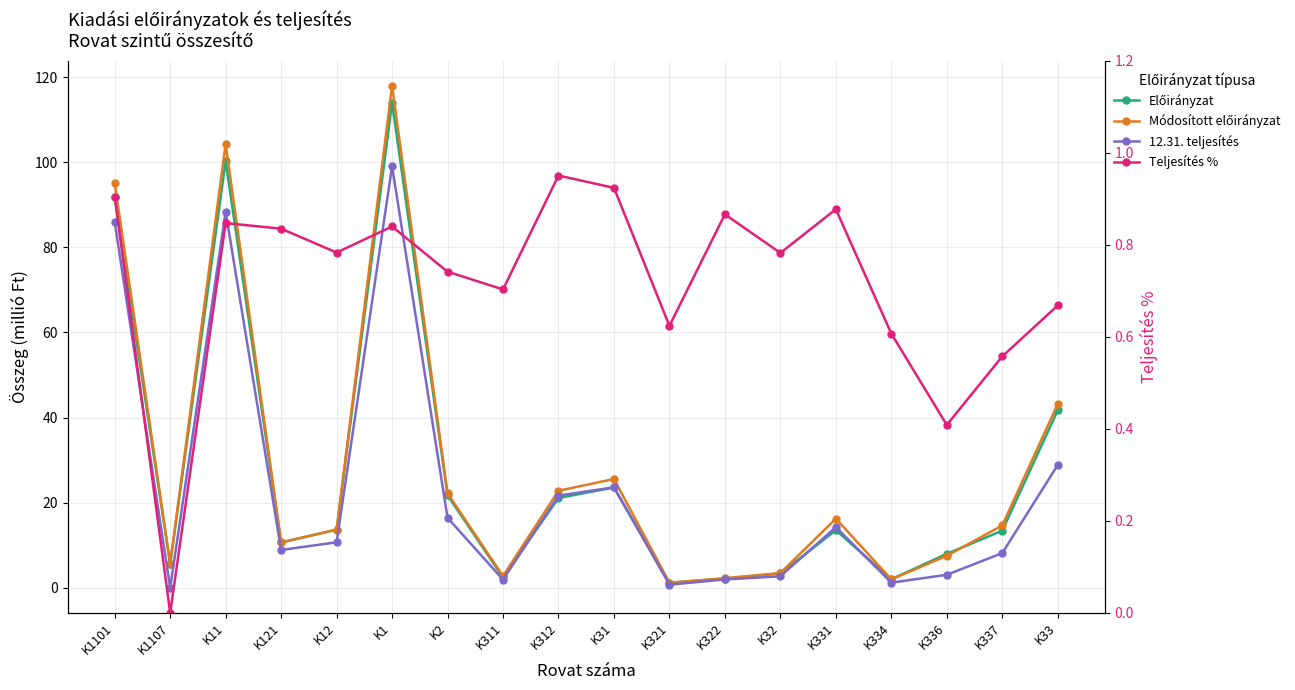

How many lines are shown in the chart?

4